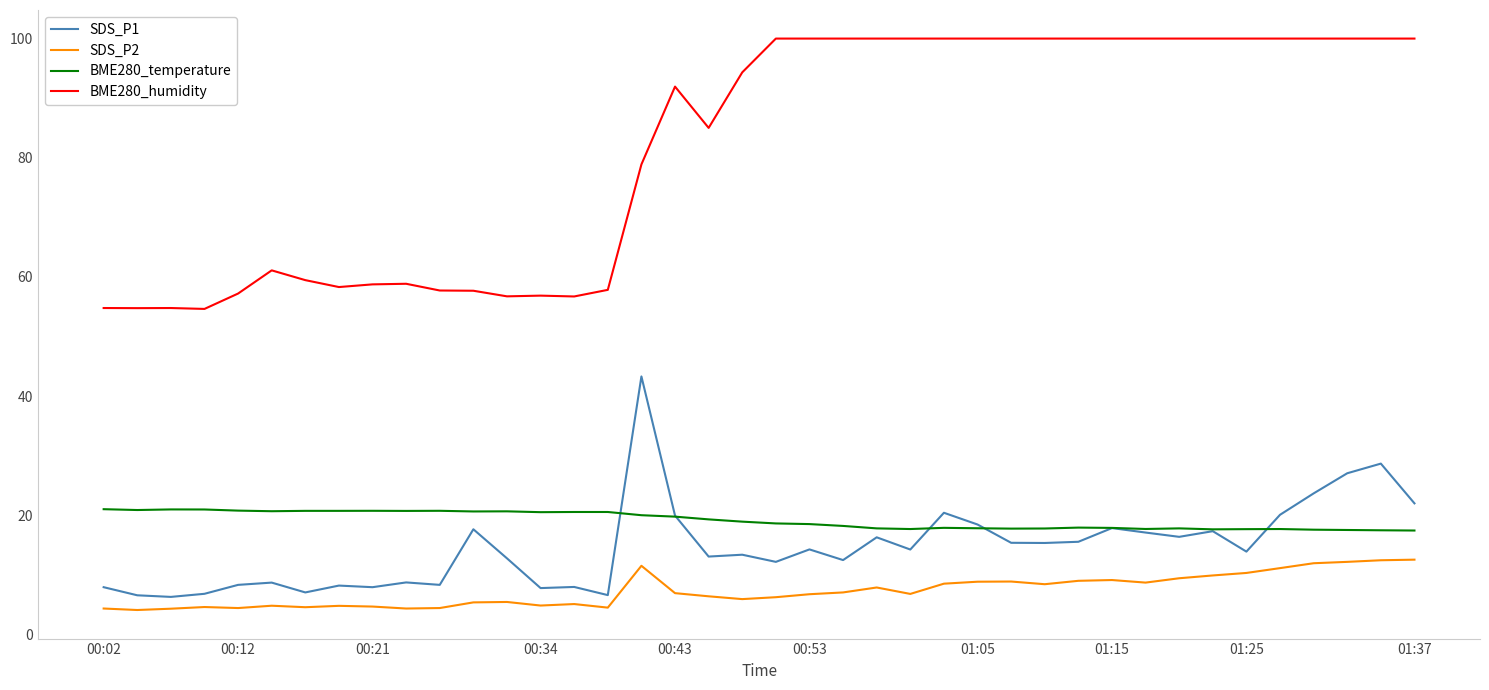

What is the greatest value displayed?

100.0